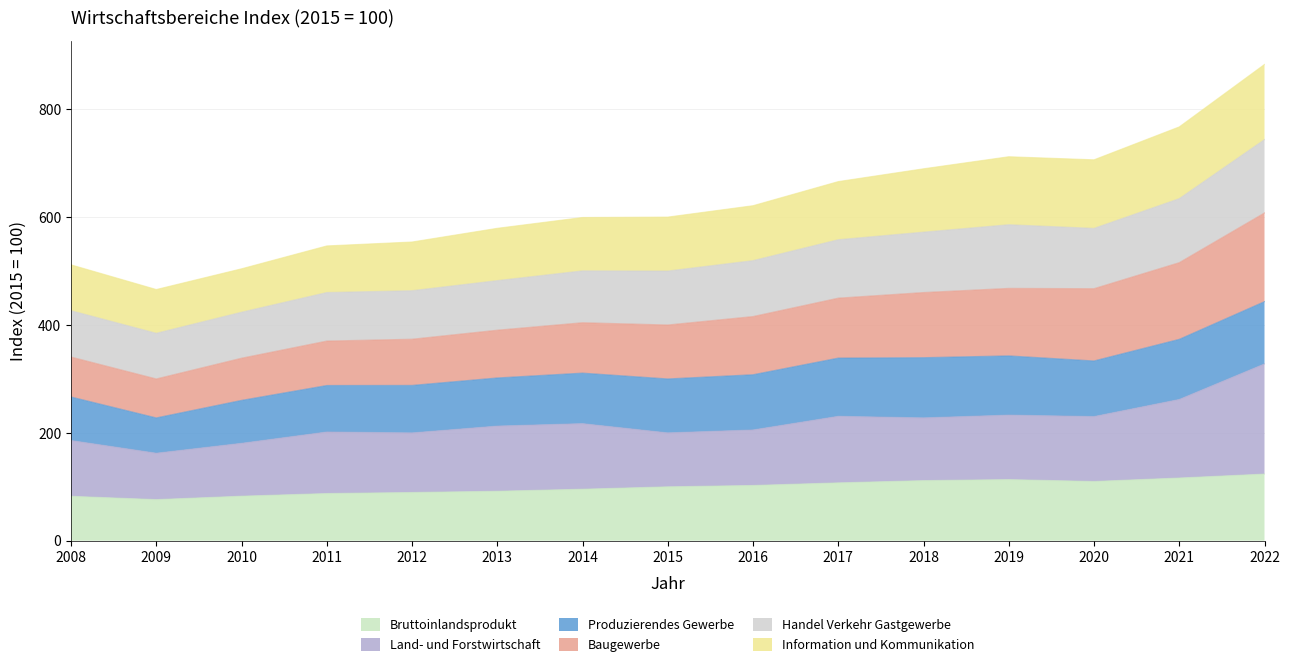

Between 2008 and 2022, which series saw the biggest shift?

Baugewerbe